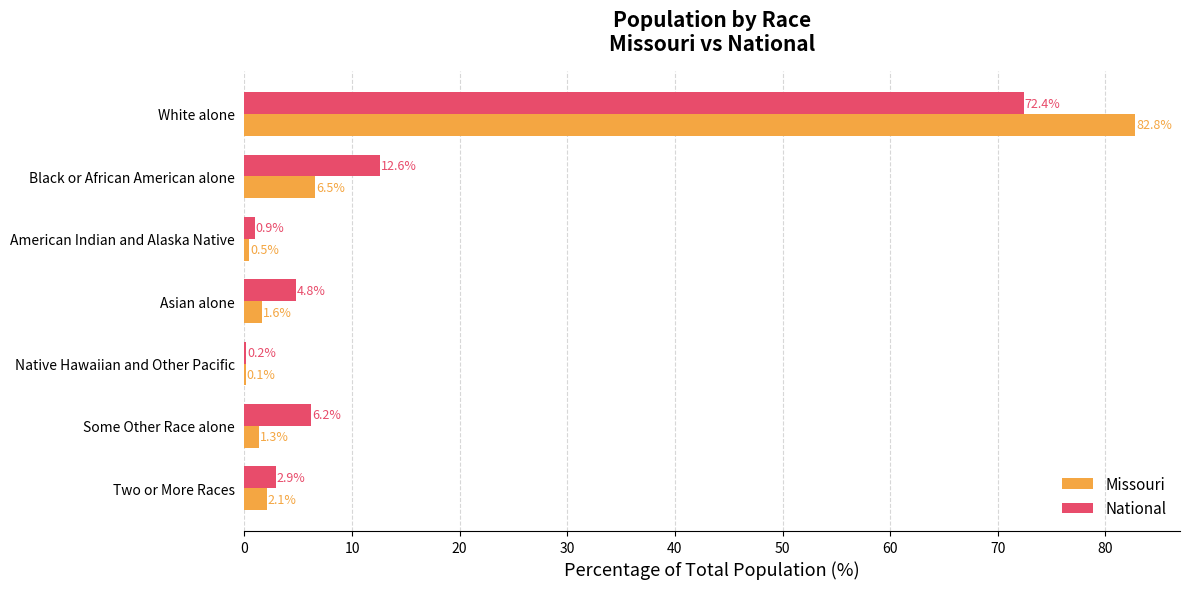

At which label does National reach its peak?

White alone